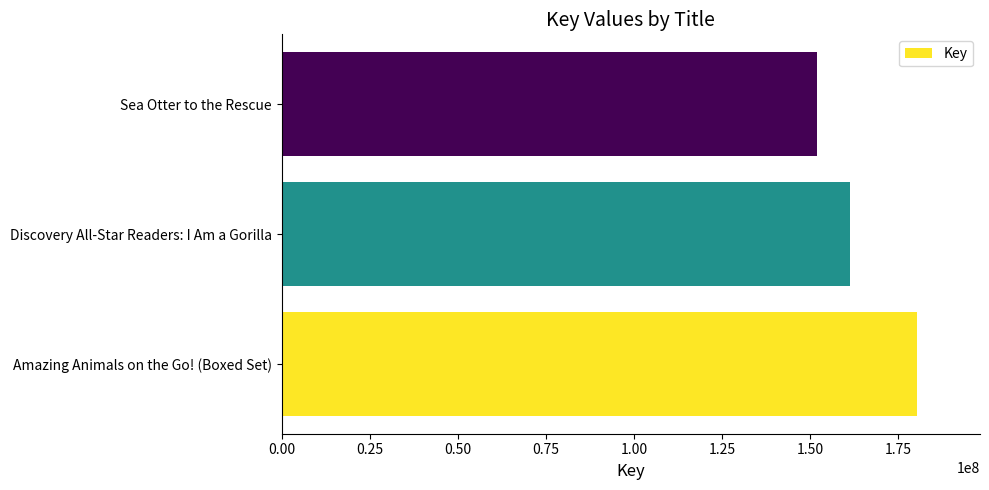

Are the bars horizontal?

Yes